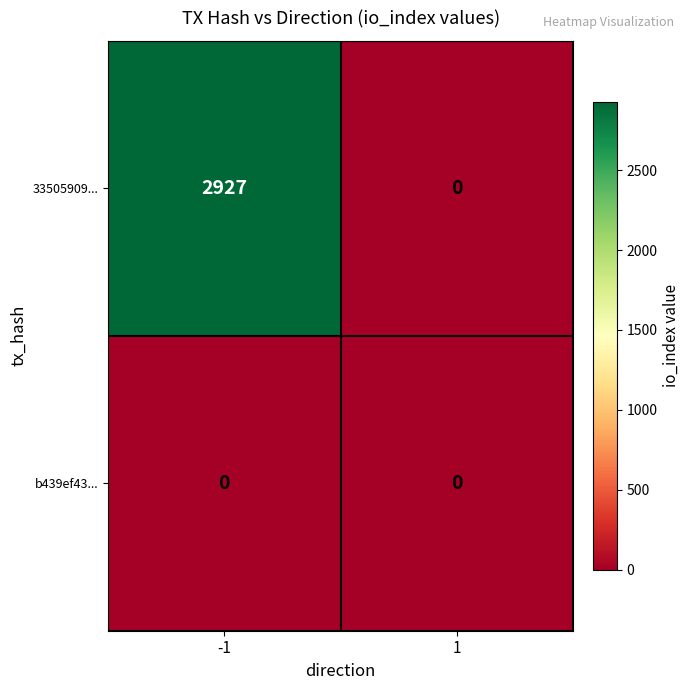

How many series are shown in this chart?

2